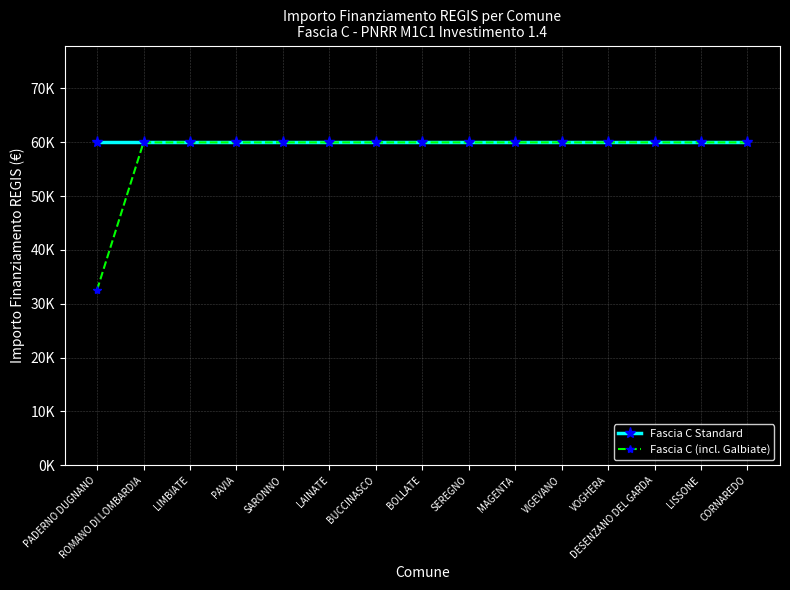

Reading right to left, what are all the values shown in this chart?

Fascia C Standard: 59966	59966	59966	59966	59966	59966	59966	59966	59966	59966	59966	59966	59966	59966	59966
Fascia C (incl. Galbiate): 59966	59966	59966	59966	59966	59966	59966	59966	59966	59966	59966	59966	59966	59966	32589